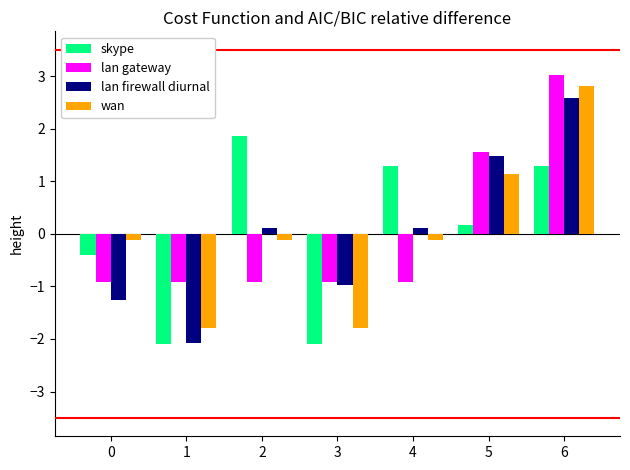

Reading left to right, transcribe all the data shown in this chart.

skype: 0=-0.4	1=-2.1	2=1.9	3=-2.1	4=1.3	5=0.2	6=1.3
lan gateway: 0=-0.9	1=-0.9	2=-0.9	3=-0.9	4=-0.9	5=1.5	6=3.0
lan firewall diurnal: 0=-1.3	1=-2.1	2=0.1	3=-1.0	4=0.1	5=1.5	6=2.6
wan: 0=-0.1	1=-1.8	2=-0.1	3=-1.8	4=-0.1	5=1.1	6=2.8